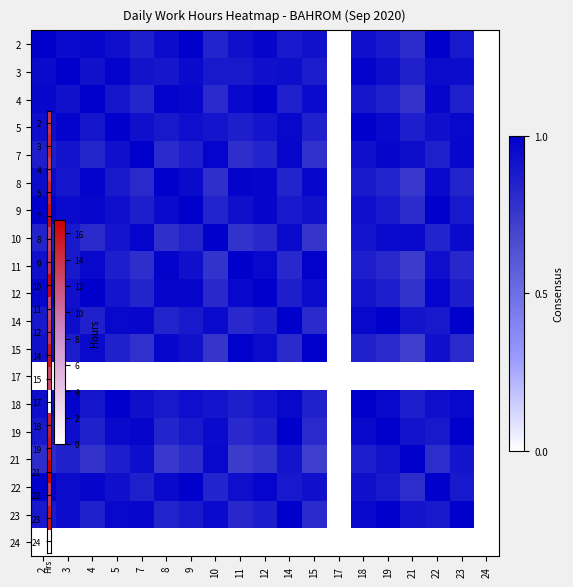

What is the difference between the highest and lowest values at 10?

1.0